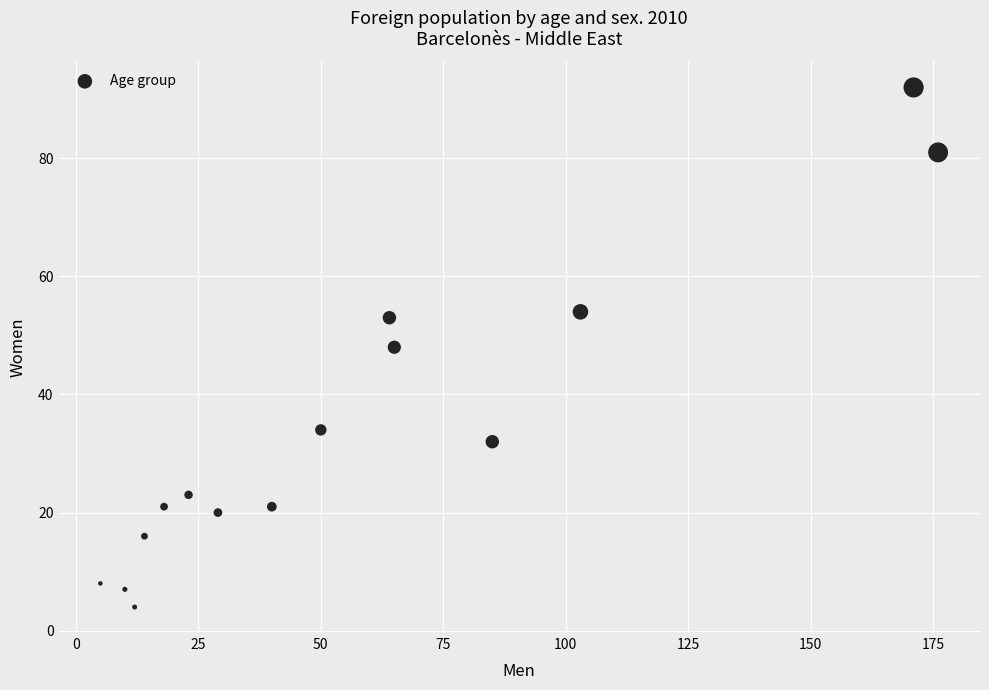

What is the range of Y values (max minus min)?

88